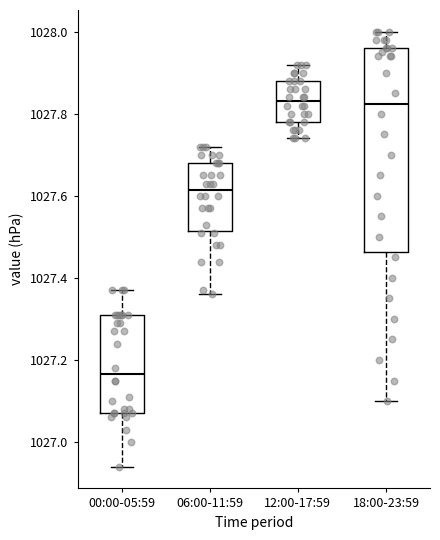

Which box is the tallest, from its lower edge to its upper edge?

18:00-23:59